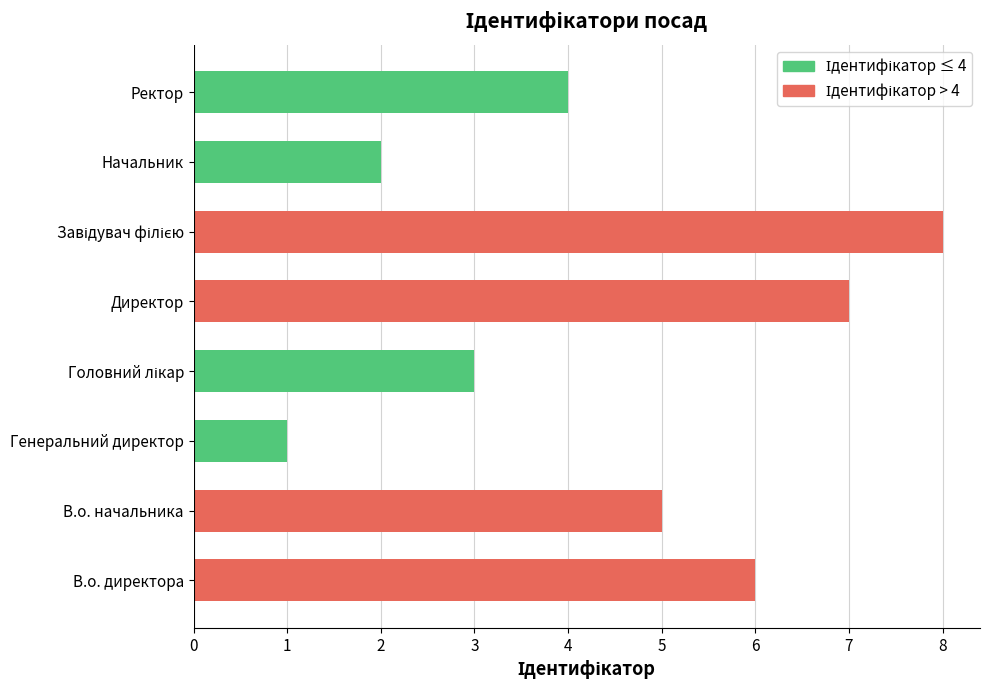

What is the difference between the maximum and minimum values?

7